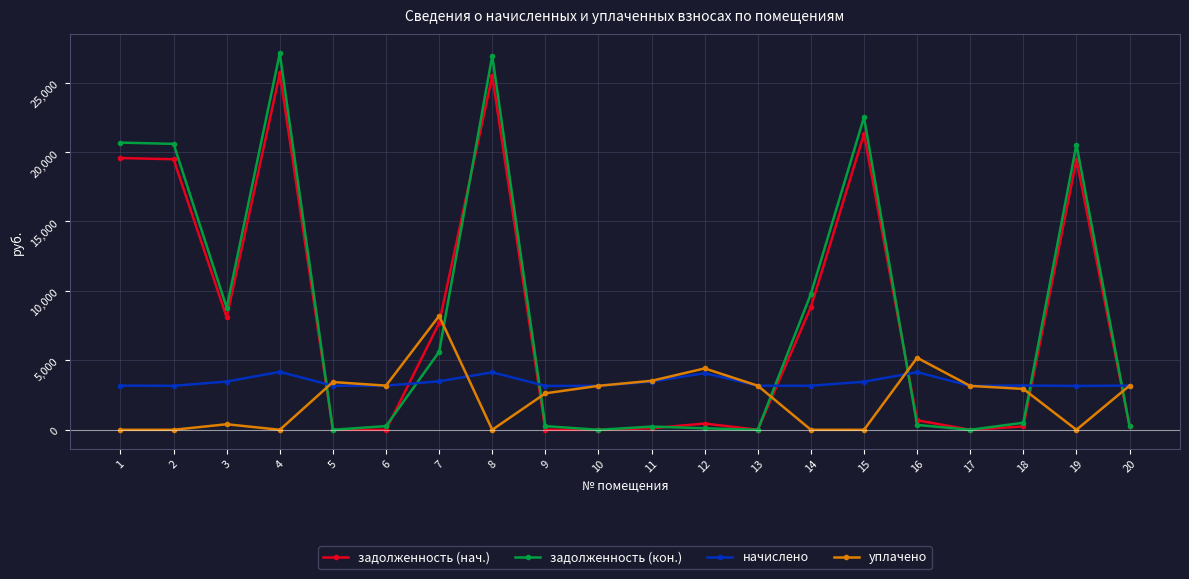

At which label does уплачено reach its peak?

7